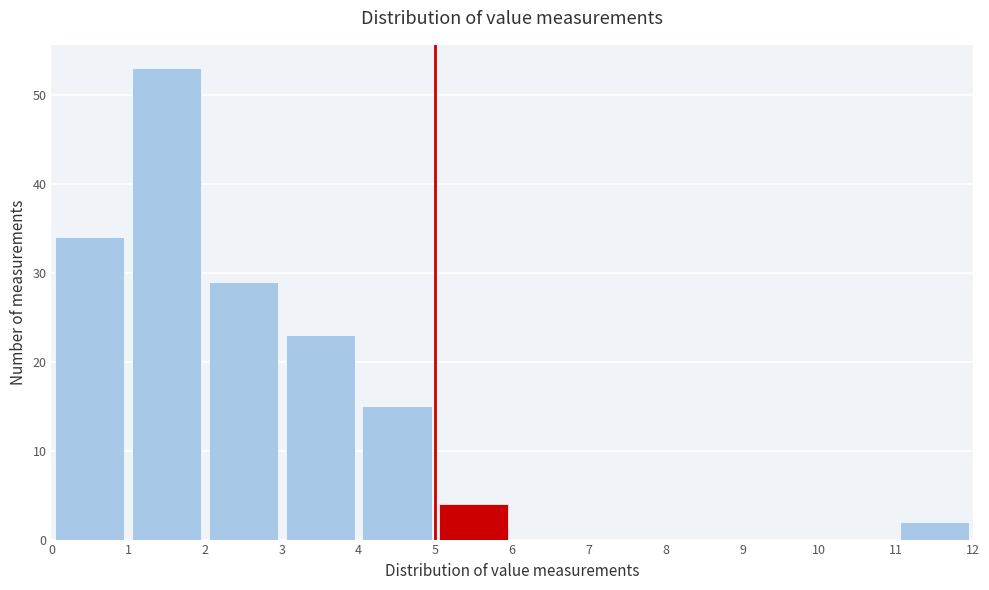

Reading left to right, list every bar in this chart as the range it spans on the x-axis followed by its height. The values are not printed on the chart, so give them approximately, as read against the axis.

0 to 1: 34
1 to 2: 53
2 to 3: 29
3 to 4: 23
4 to 5: 15
5 to 6: 4
6 to 7: 0
7 to 8: 0
8 to 9: 0
9 to 10: 0
10 to 11: 0
11 to 12: 2